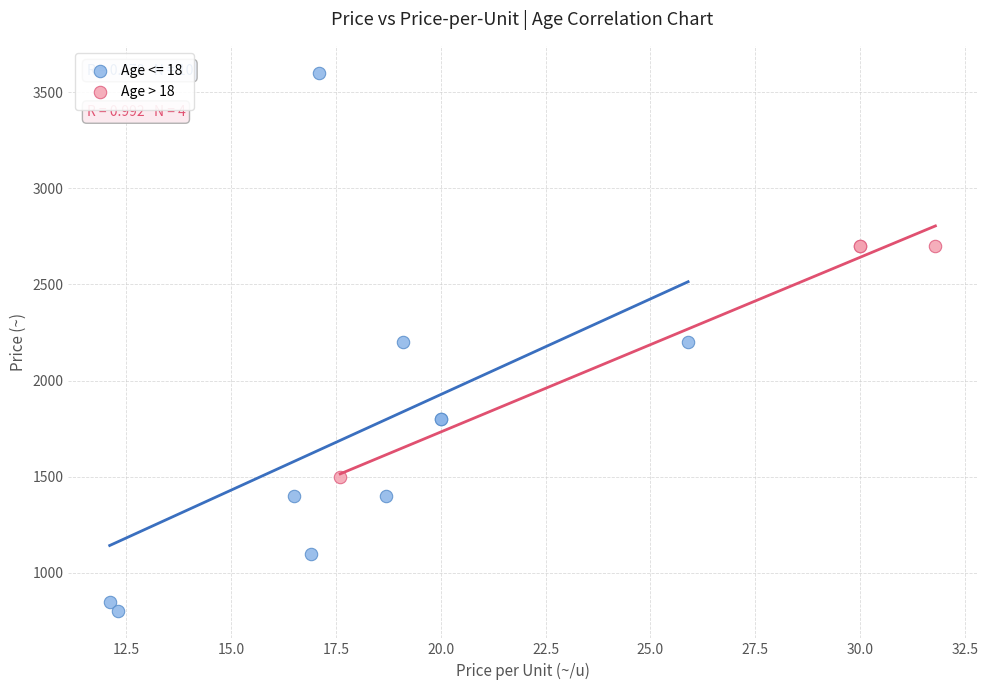

Which series has the largest Y range (max minus min)?

Age <= 18